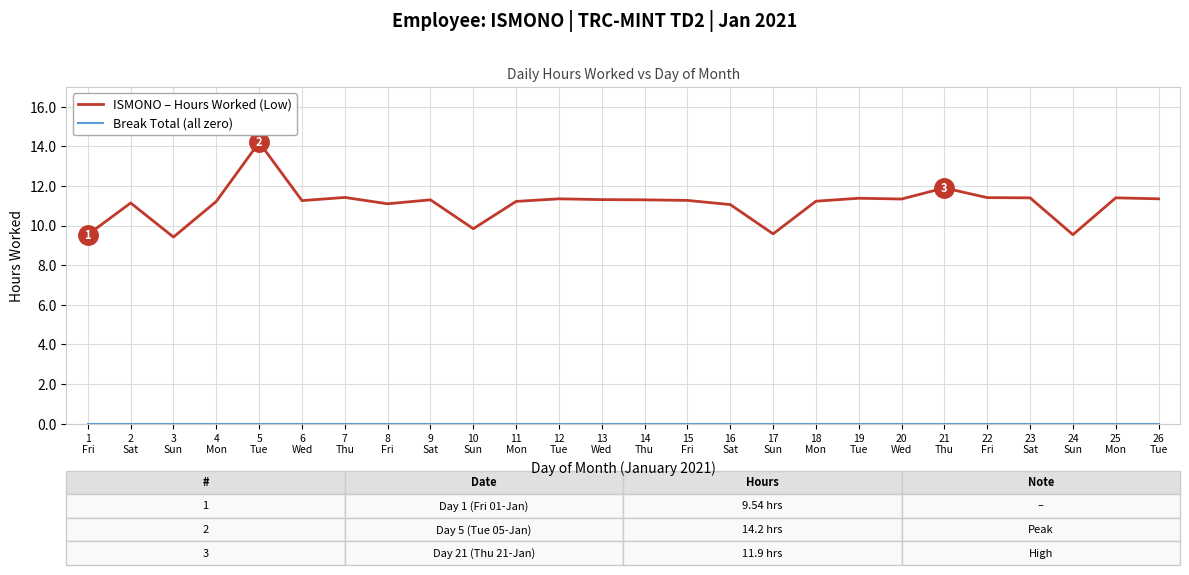

Which series has the largest range (max minus min)?

ISMONO – Hours Worked (Low)